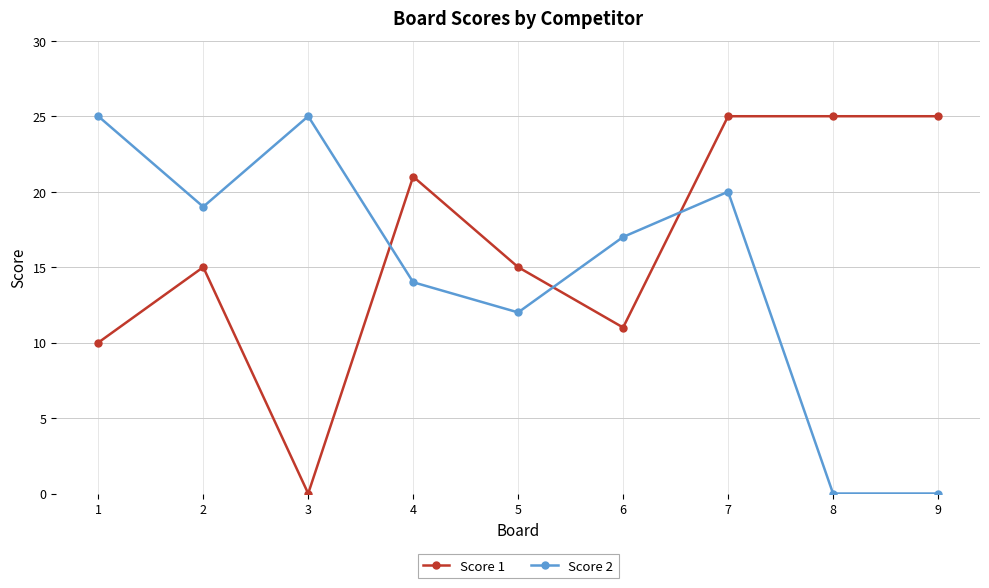

What is the total value across all series at 4?

35